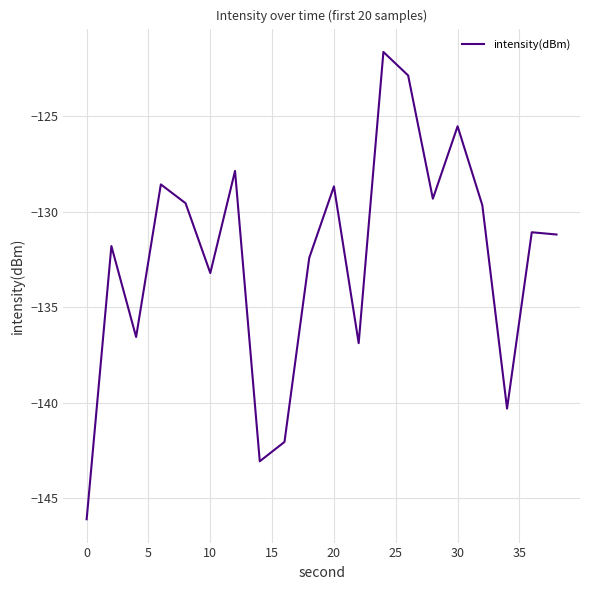

What is the minimum value shown in the chart?

-146.1